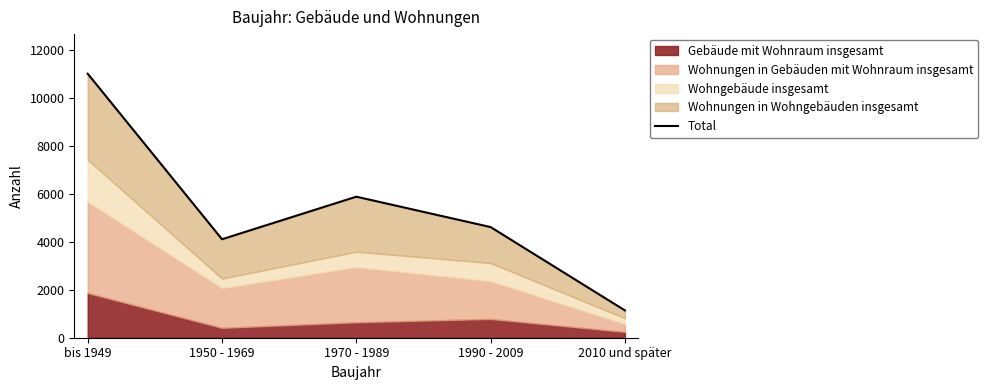

Reading right to left, list all the values displayed in this chart.

2010 und später=1140	1990 - 2009=4620	1970 - 1989=5889	1950 - 1969=4112	bis 1949=11024